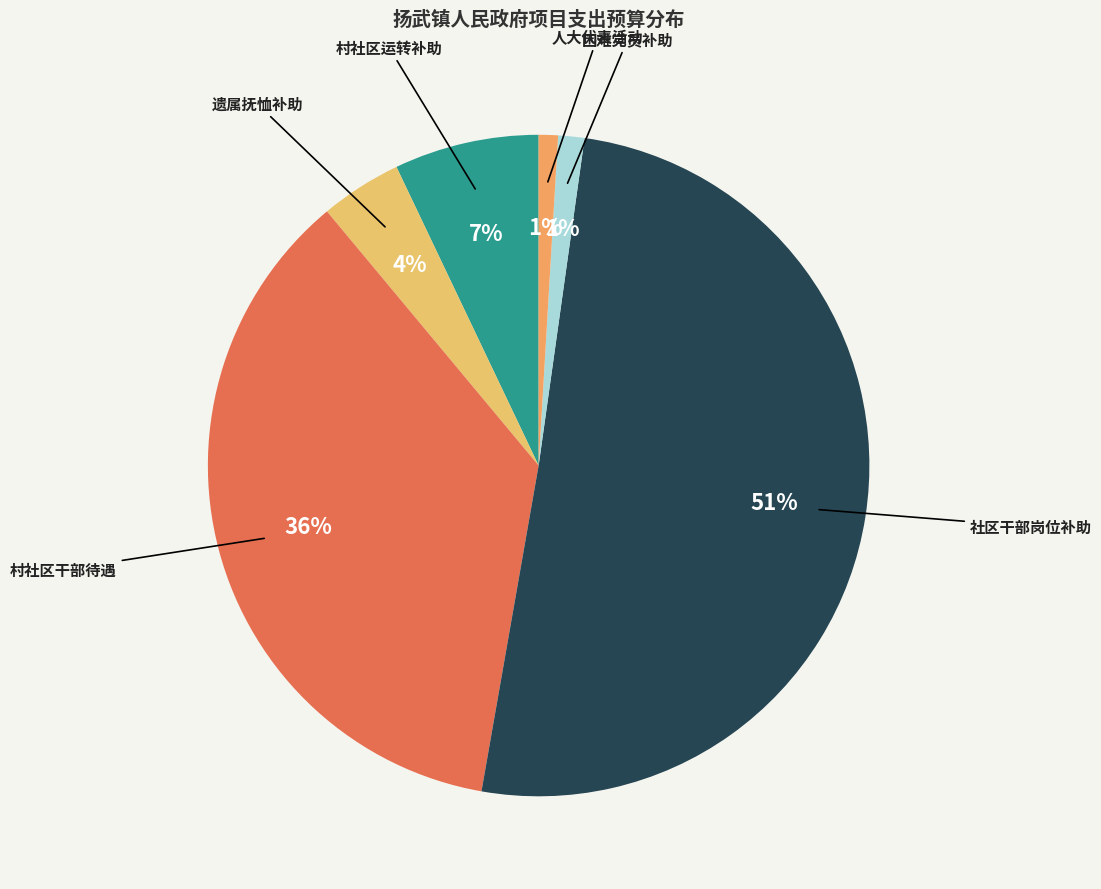

Rank the categories by value from lowest to highest.

扬武镇人大代表活动补助经费, 扬武镇农村困难党员补助专项资金, 机关事业单位职工遗属、死亡抚恤及西部志愿者补助经费, 村（社区）、小组运转补助经费, 其他村社区、小组干部待遇补助经费, 社区干部岗位、小组长及支部书记补助经费